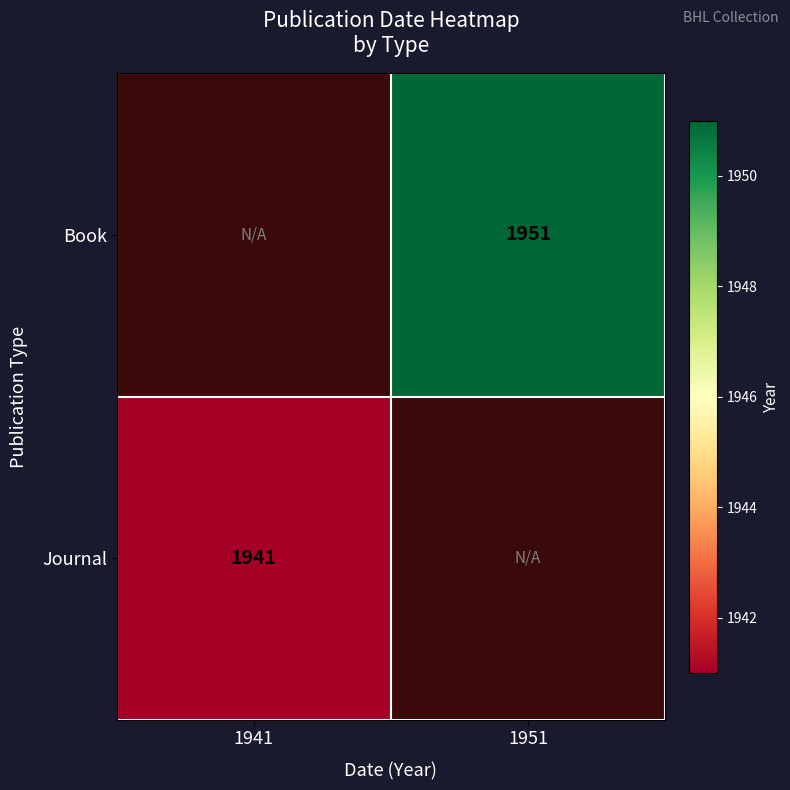

Is the value of Journal at 1941 greater than the value of Book at 1951?

No